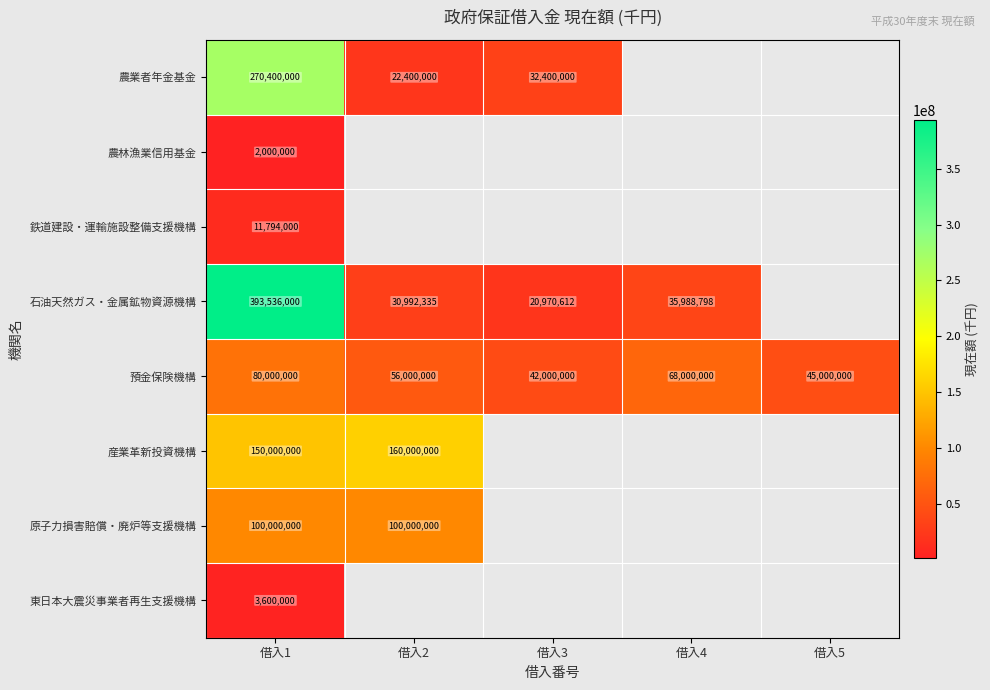

Rank the series at 借入1 from lowest to highest value.

農林漁業信用基金, 東日本大震災事業者再生支援機構, 鉄道建設・運輸施設整備支援機構, 預金保険機構, 原子力損害賠償・廃炉等支援機構, 産業革新投資機構, 農業者年金基金, 石油天然ガス・金属鉱物資源機構